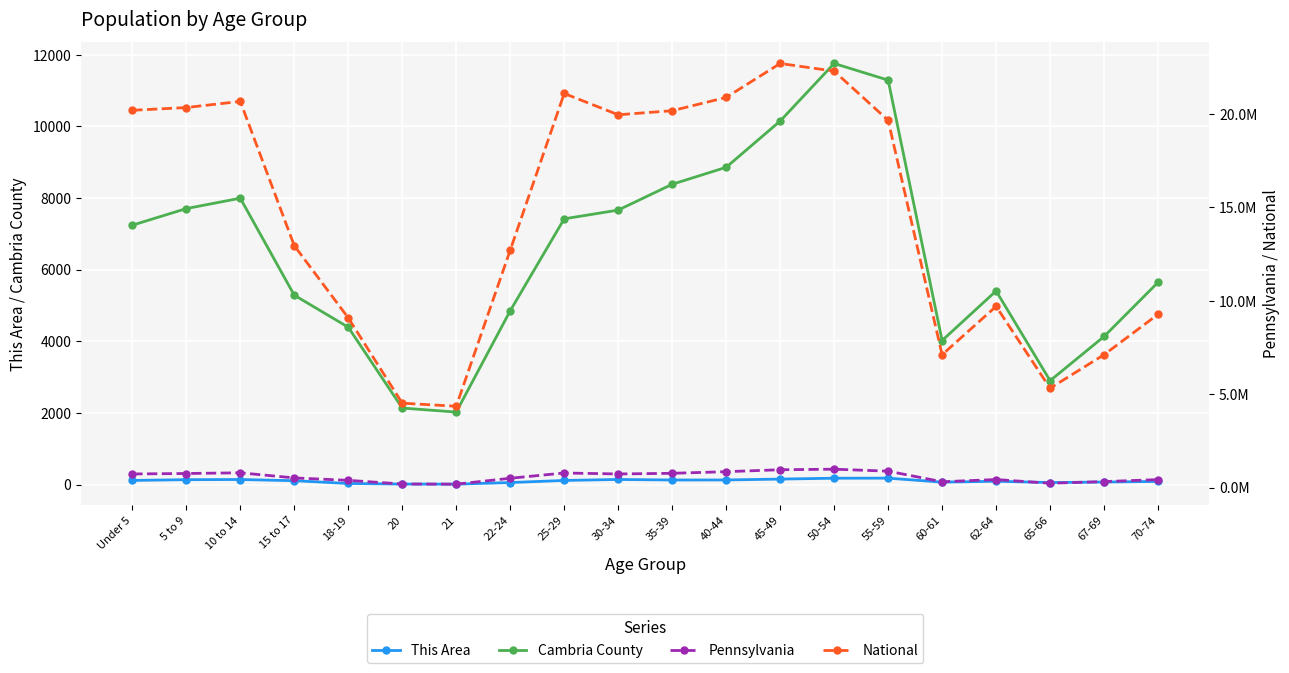

What are all the series names shown in the legend?

This Area, Cambria County, Pennsylvania, National